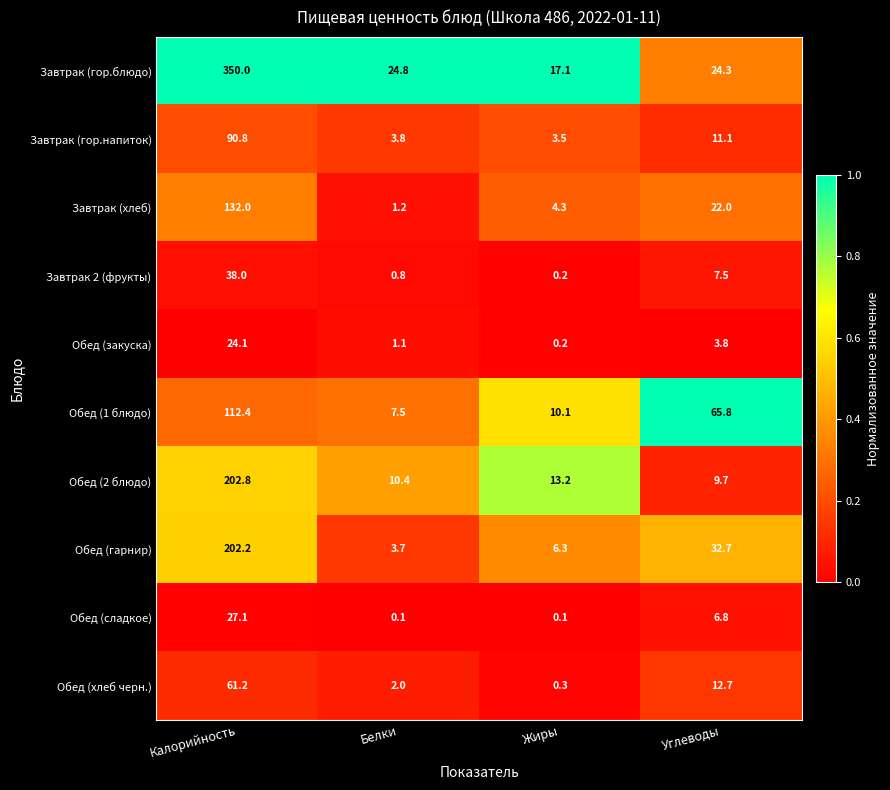

What is the difference between the Обед (2 блюдо) values at Белки and Жиры?

2.8